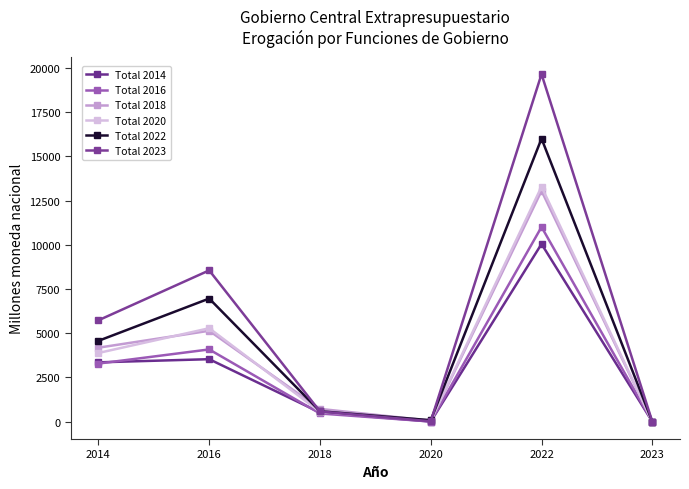

At 2018, list the series in order from smallest to largest.

Total 2016, Total 2014, Total 2020, Total 2023, Total 2022, Total 2018